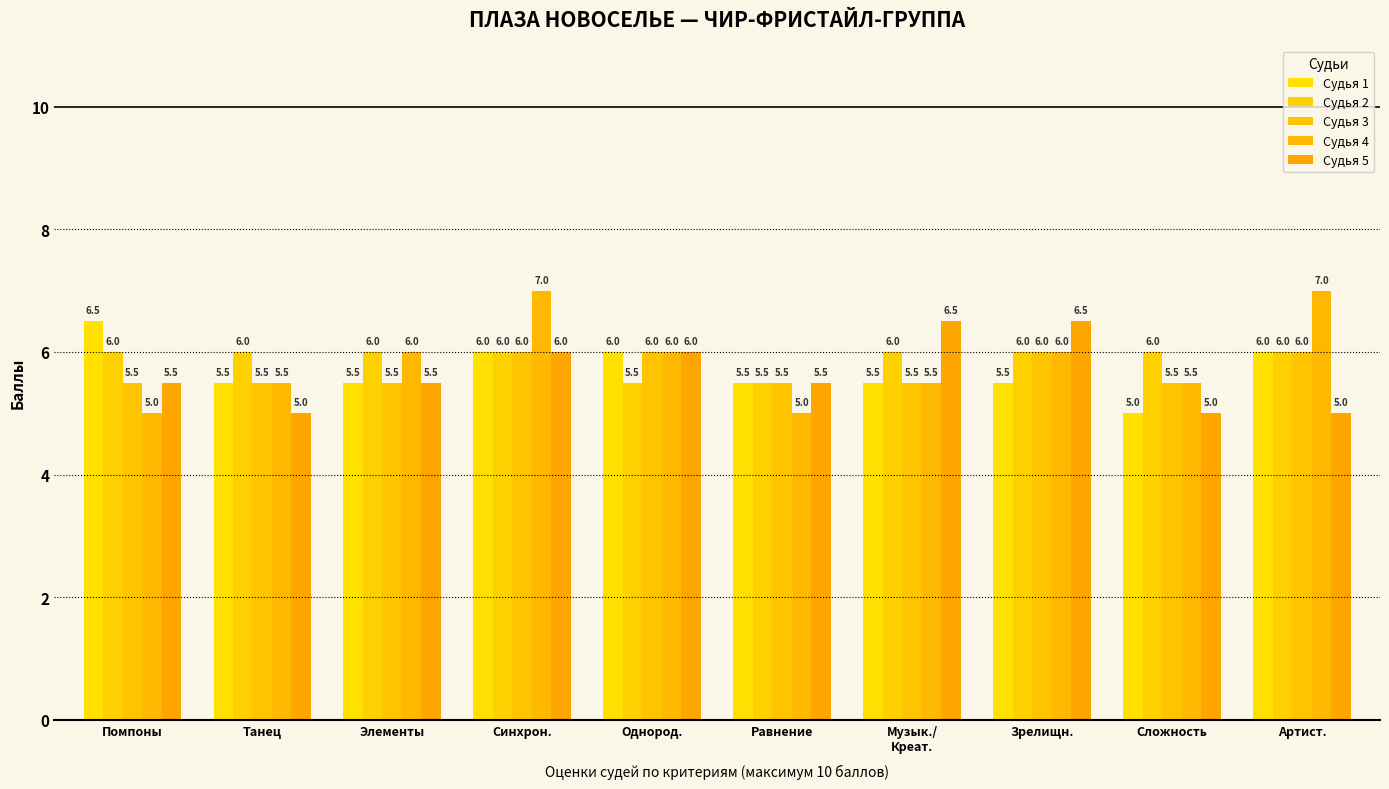

Are the bars grouped side by side (vs. stacked)?

Yes